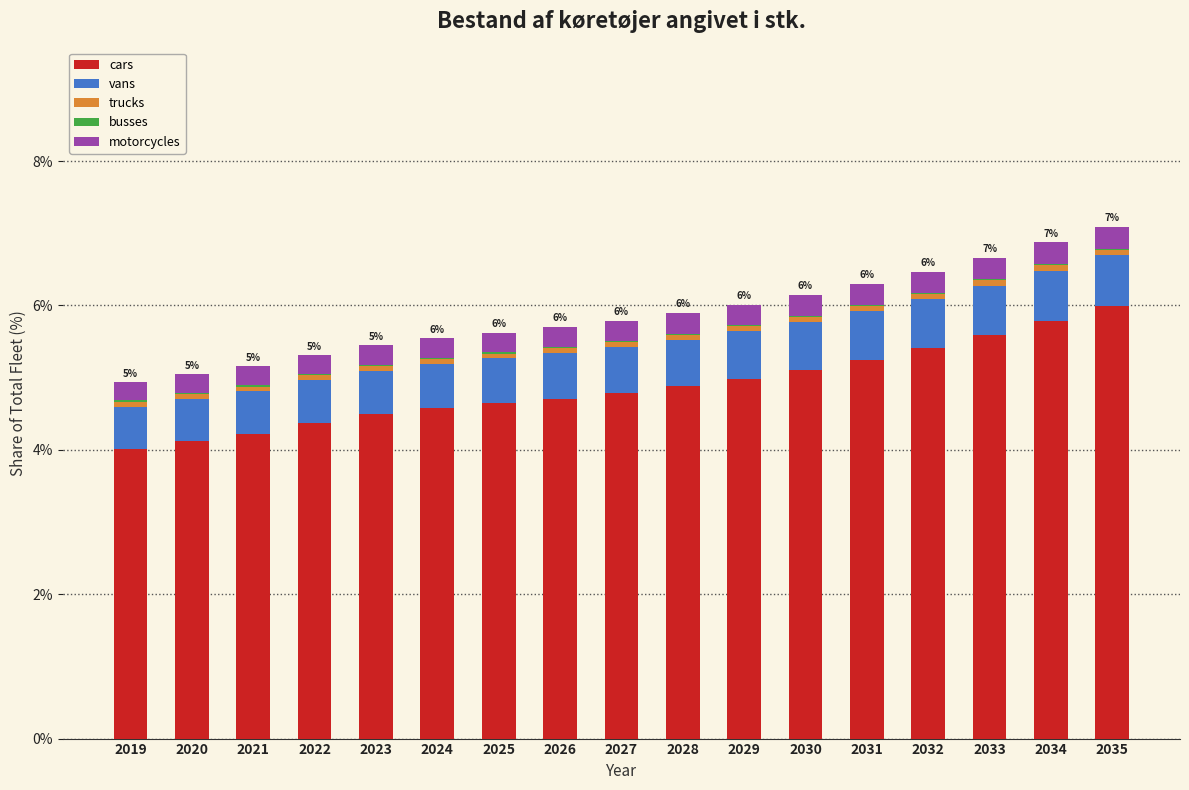

The value of cars at 2022 is 4.4. True or false?

True